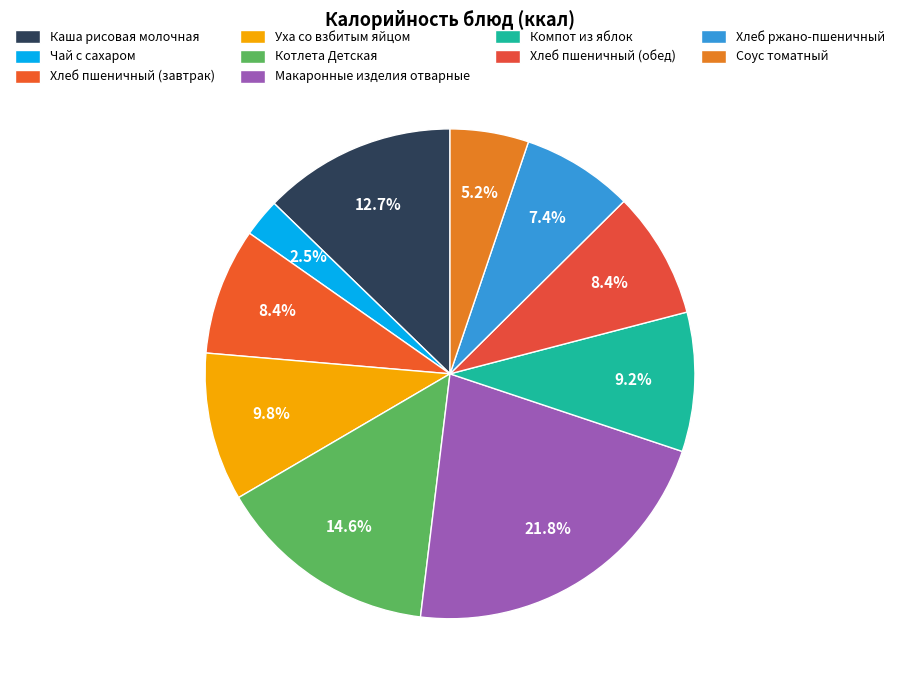

To the nearest percent, what is the difference between the largest and smallest slice percentages?

19%